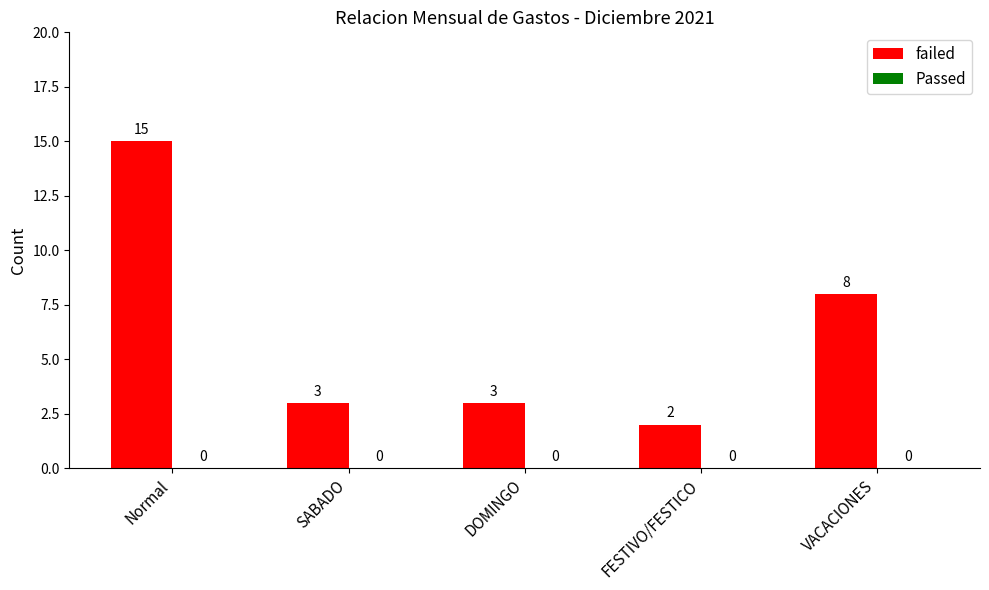

At which label is the value closest to 8?

VACACIONES